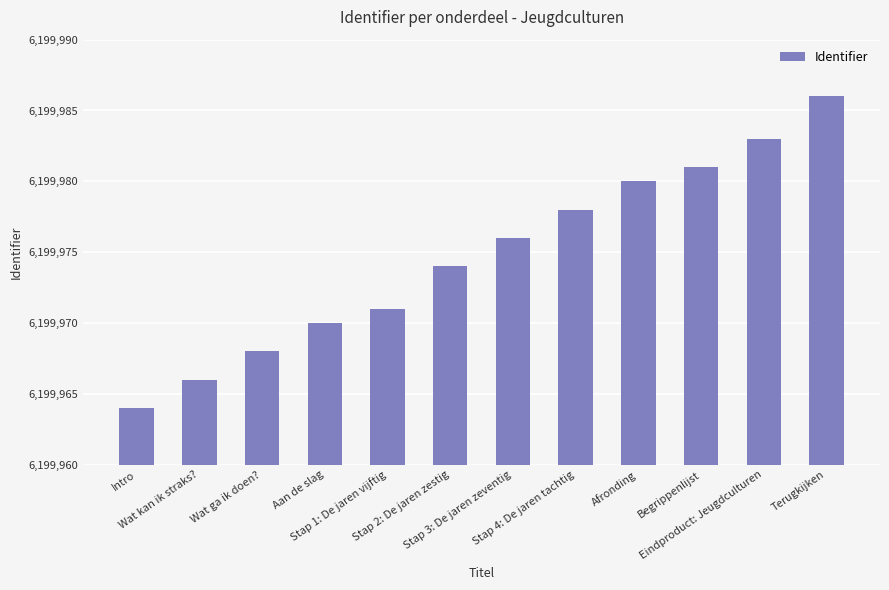

What is the ratio of the value at Stap 2: De jaren zestig to the value at Wat ga ik doen??

1.0